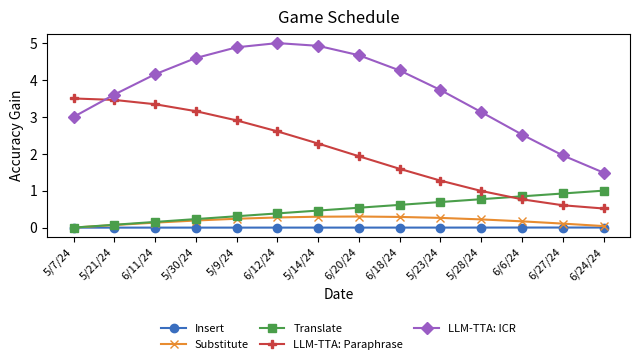

At which label is LLM-TTA: ICR closest to 3?

5/7/24